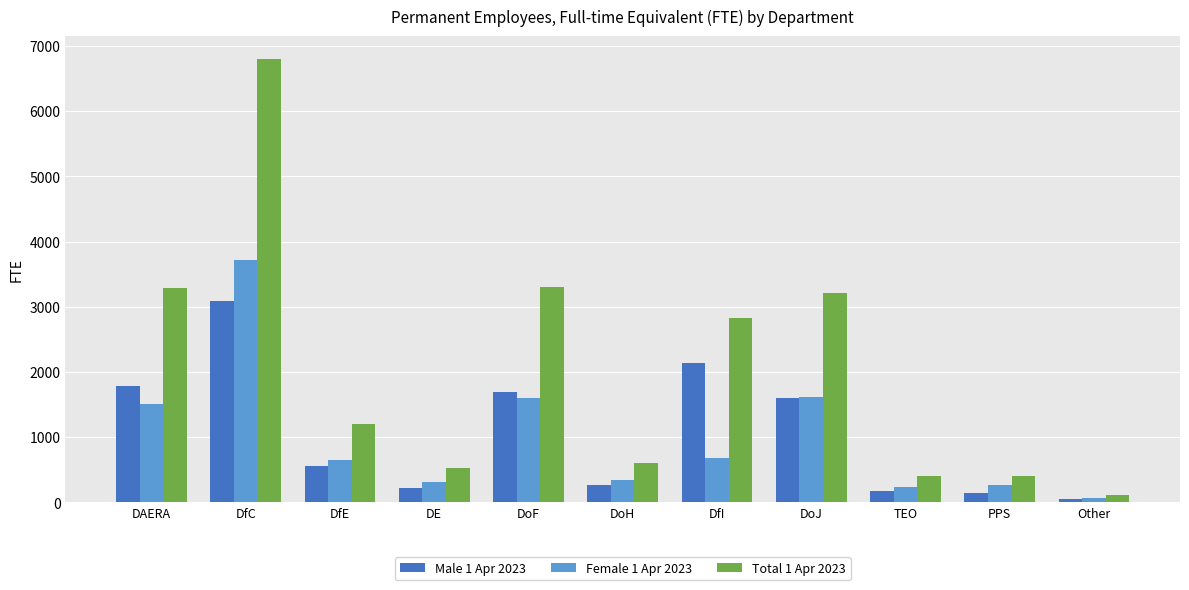

What is the difference between the highest and lowest values at Other?

61.4